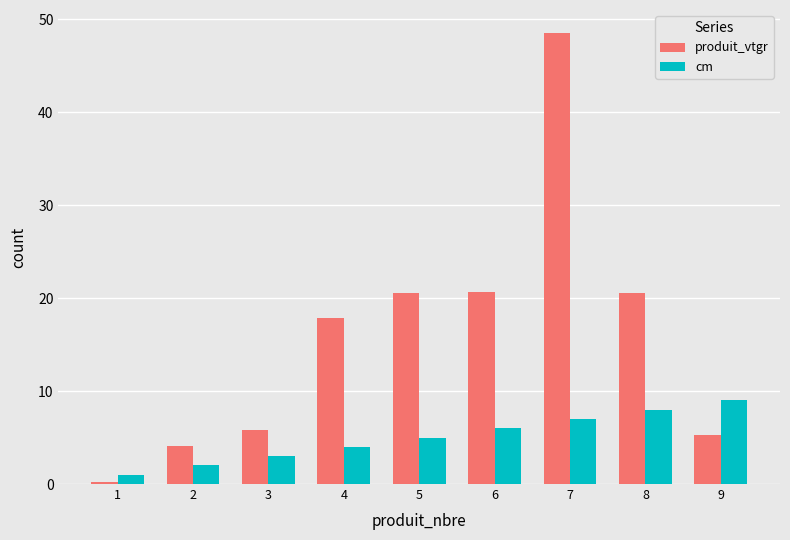

Which series has the largest total across all categories?

produit_vtgr